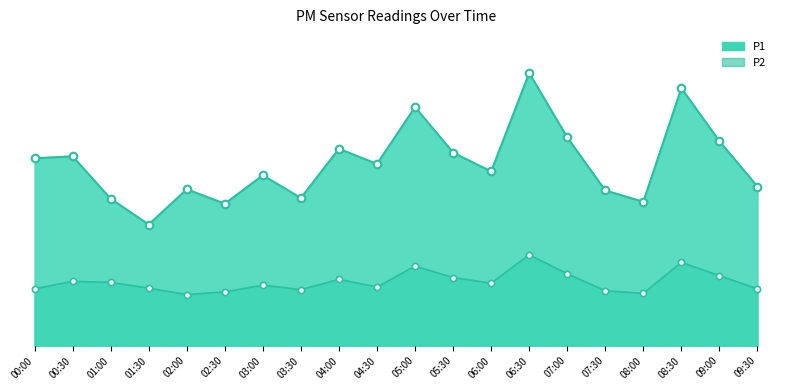

Which series contains the highest Y value?

P1